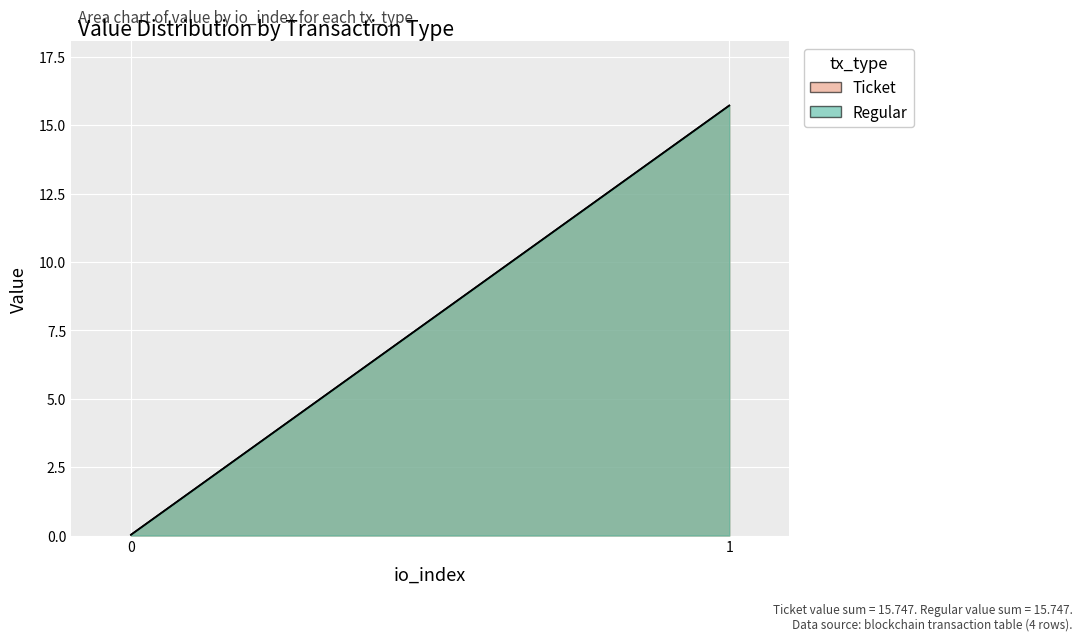

Reading right to left, list all the values displayed in this chart.

Ticket: 15.7	0.0
Regular: 15.7	0.0